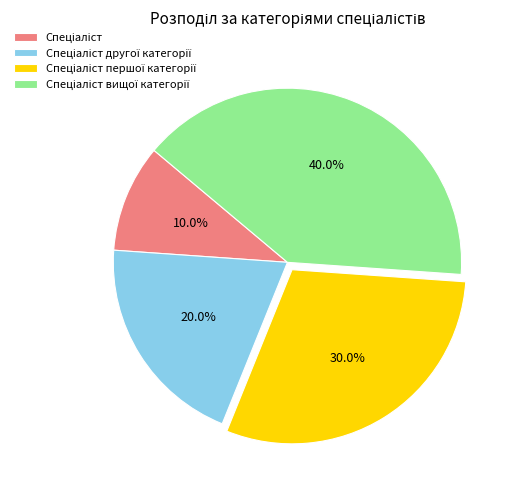

Is there a majority slice in this chart?

No